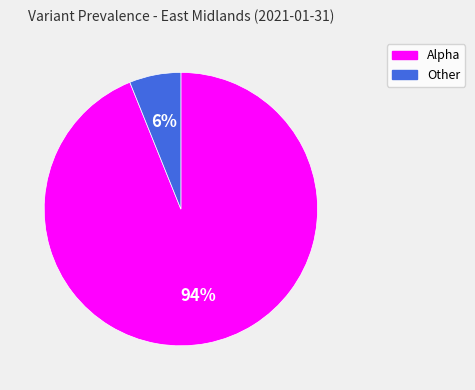

To the nearest percent, what is the difference between the largest and smallest slice percentages?

88%